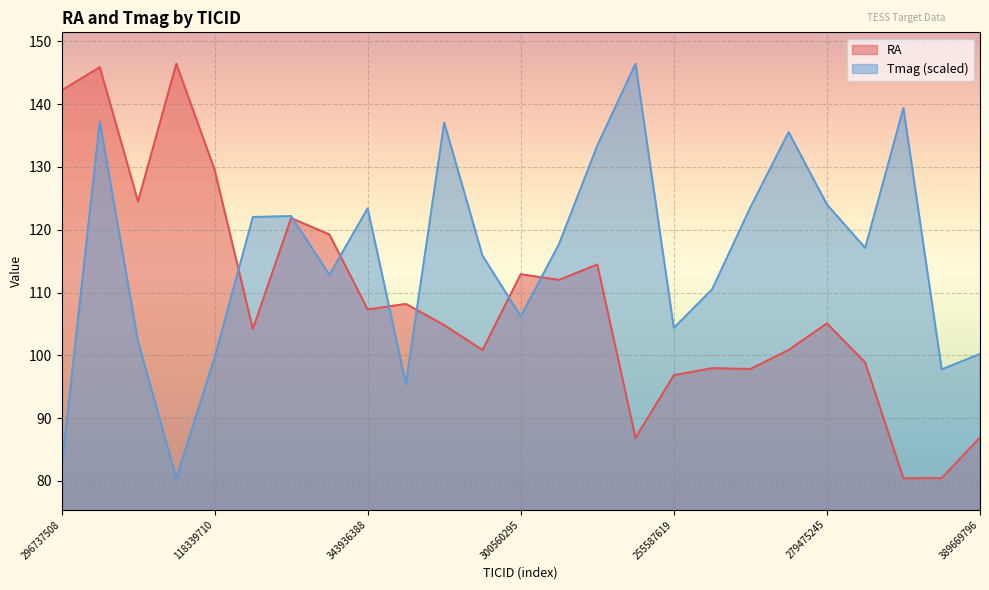

Does the chart display data point markers on the line(s)?

No